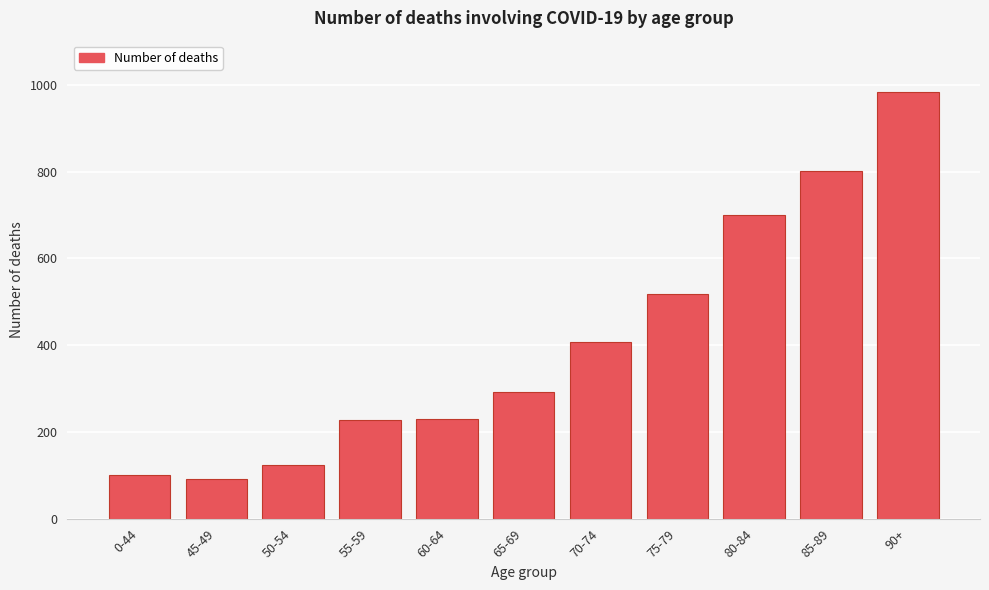

What is the label of the 3rd bar from the left?

50-54